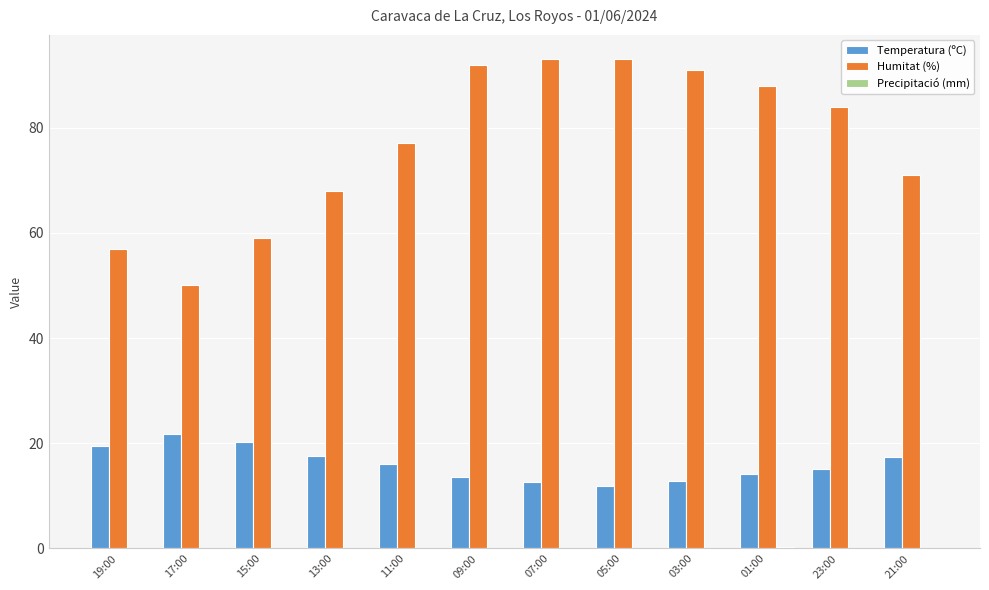

Which series changed the most between 15:00 and 21:00?

Humitat (%)